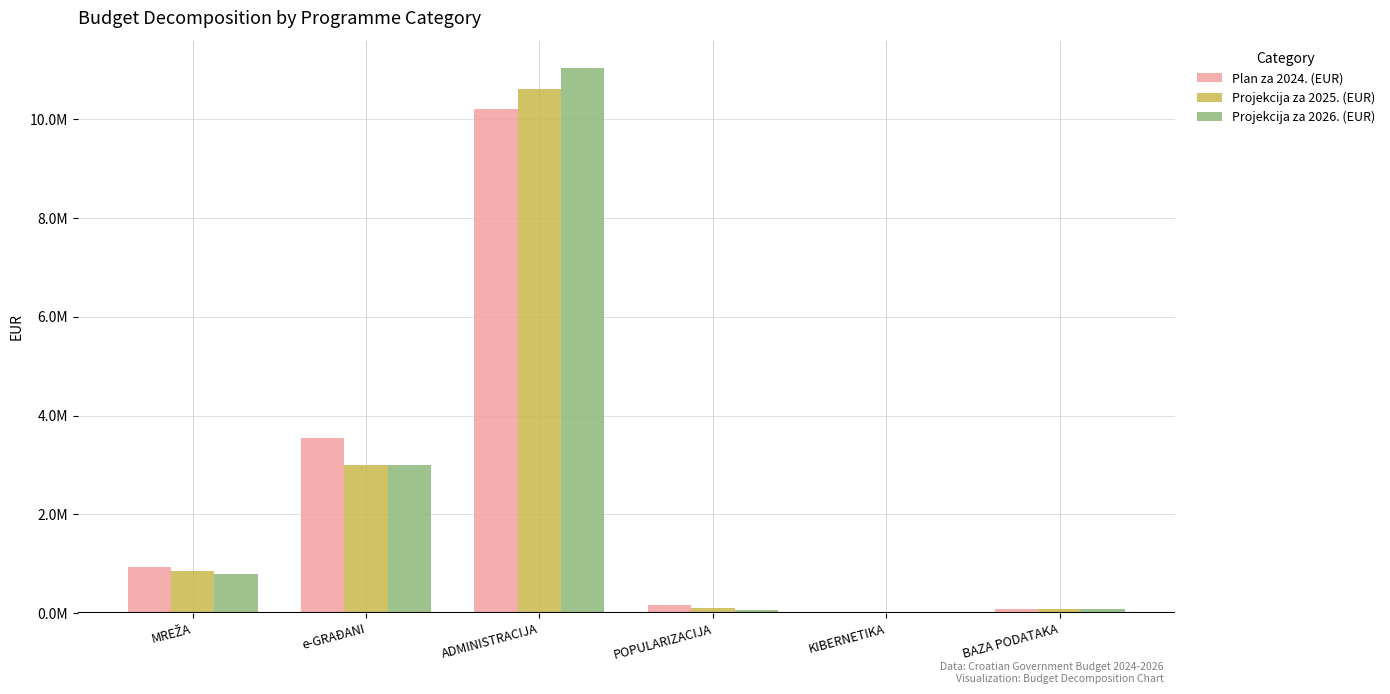

Are the bars horizontal?

No